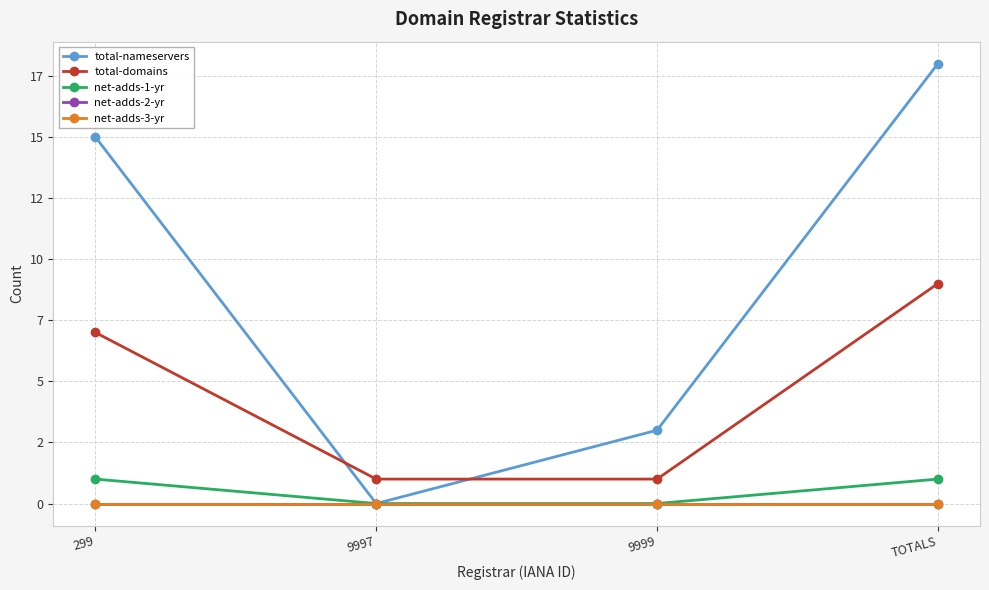

What is the value of the total-nameservers point at the 3rd from the left?

3